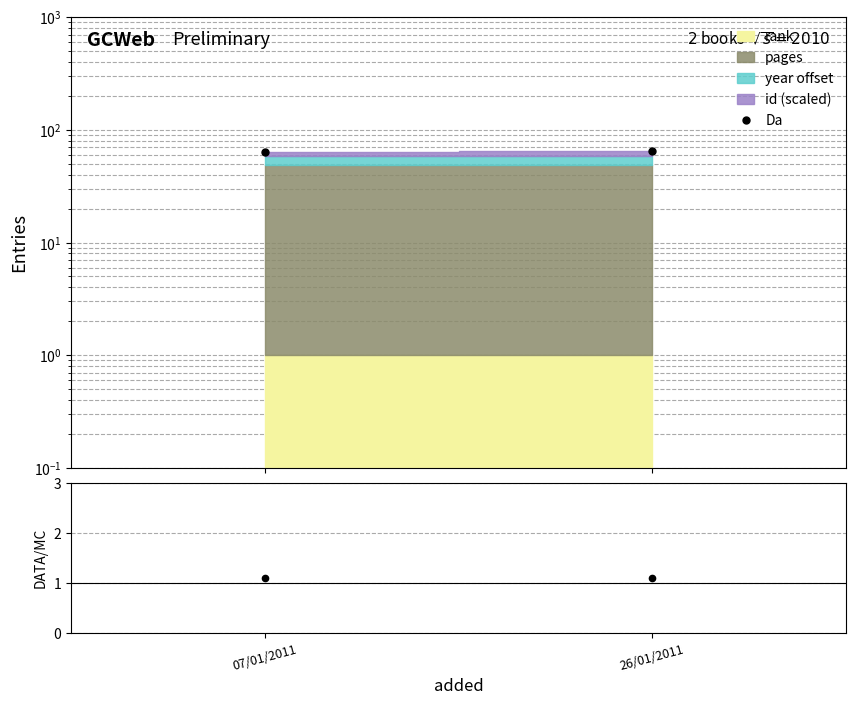

Read the ratio value at 26/01/2011.

1.1